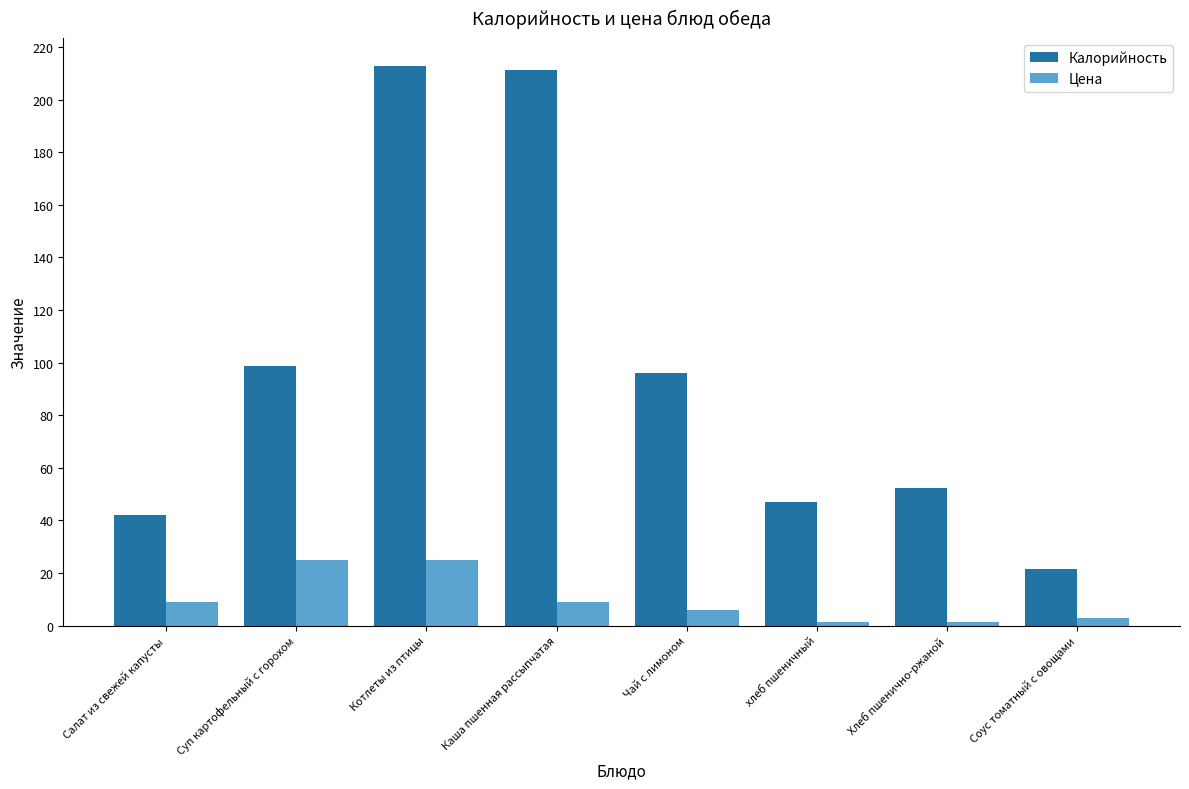

What is the maximum value for Калорийность?

212.7